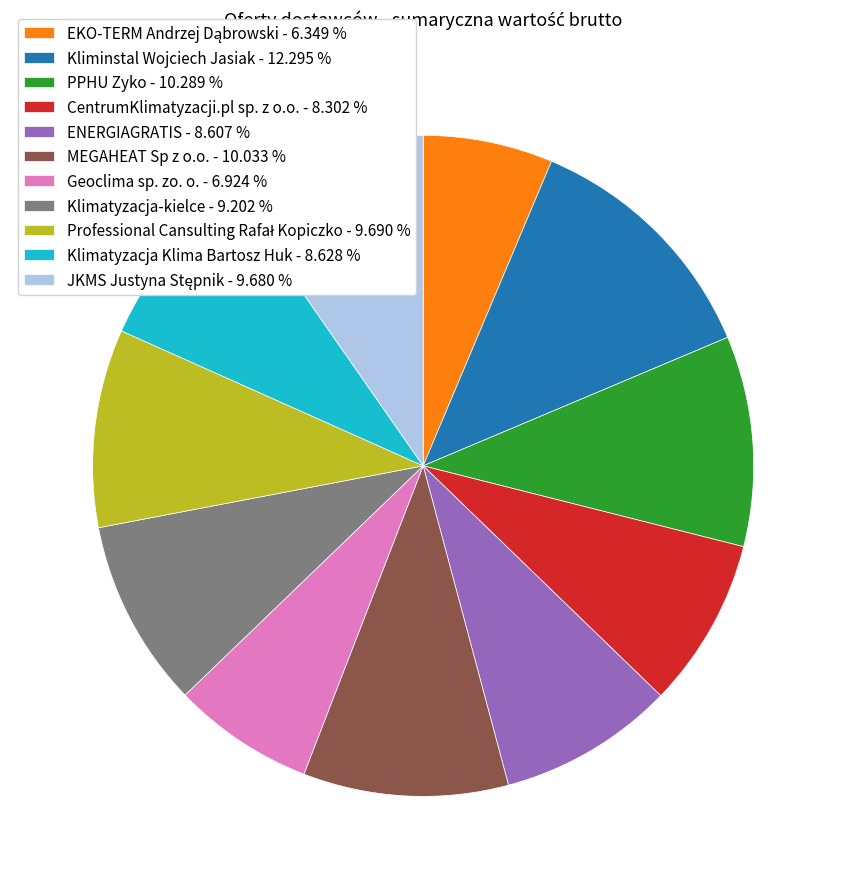

Which has a higher value, MEGAHEAT Sp z o.o. - 10.033 % or Geoclima sp. zo. o. - 6.924 %?

MEGAHEAT Sp z o.o. - 10.033 %